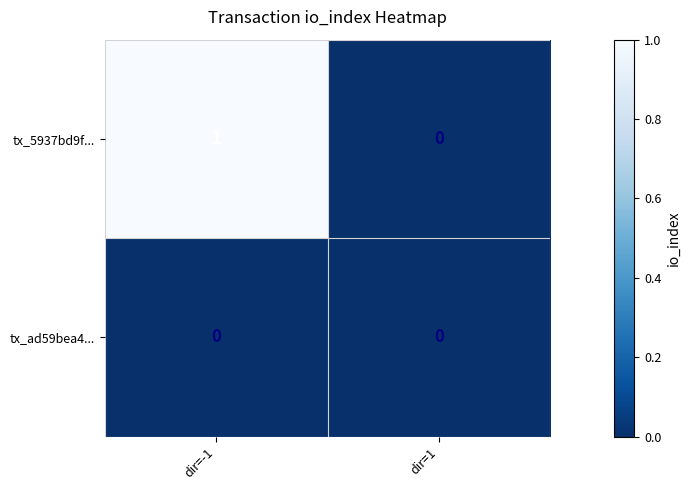

At which label does tx_5937bd9f... reach its peak?

dir=-1